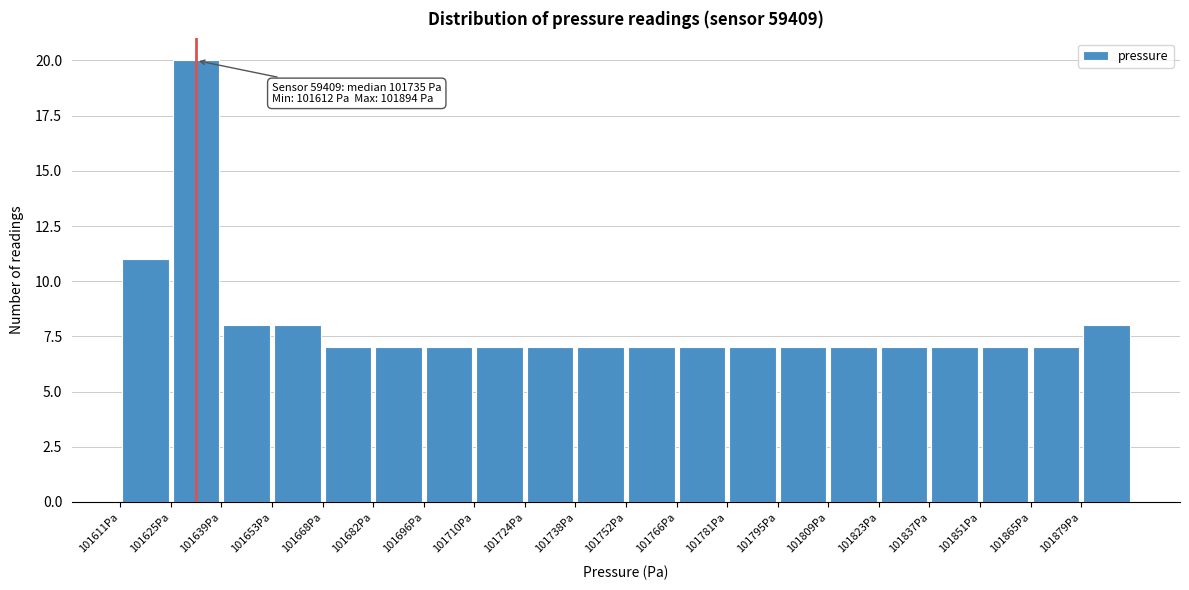

Which range on the x-axis has the tallest bar?

101626 to 101640